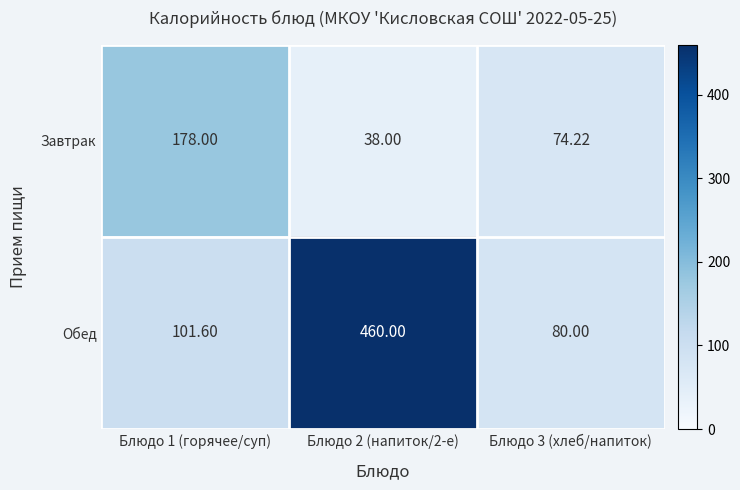

Which series has the largest total across all categories?

Обед